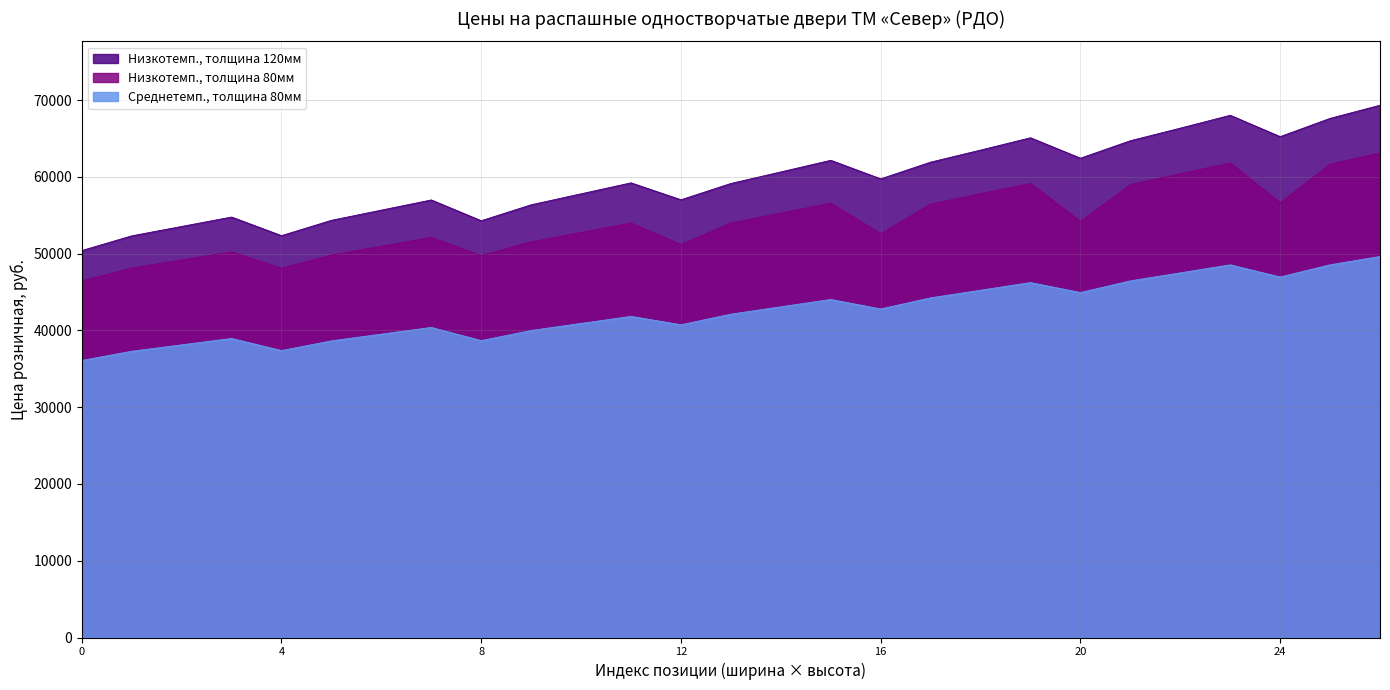

Is the value of Среднетемп., толщина 80мм at 22 greater than the value of Низкотемп., толщина 80мм at 25?

No